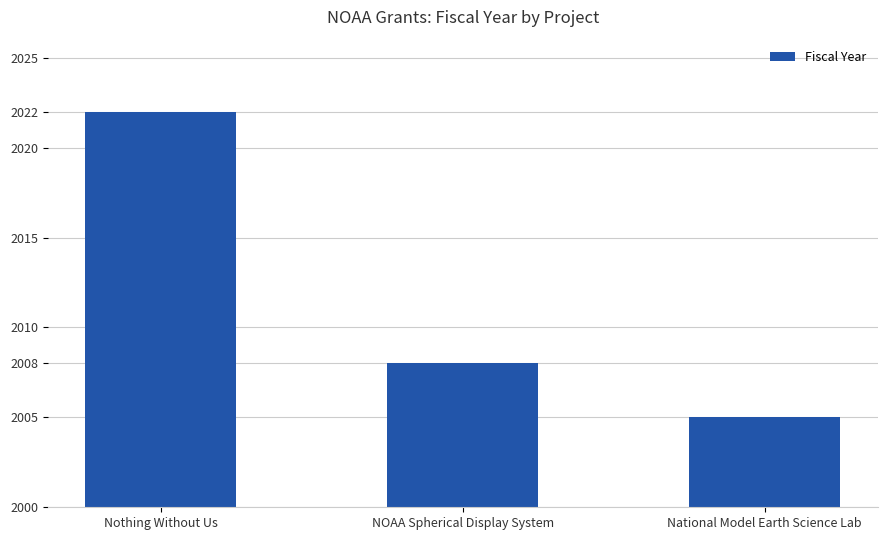

What is the change in value from Nothing Without Us to NOAA Spherical Display System?

-14